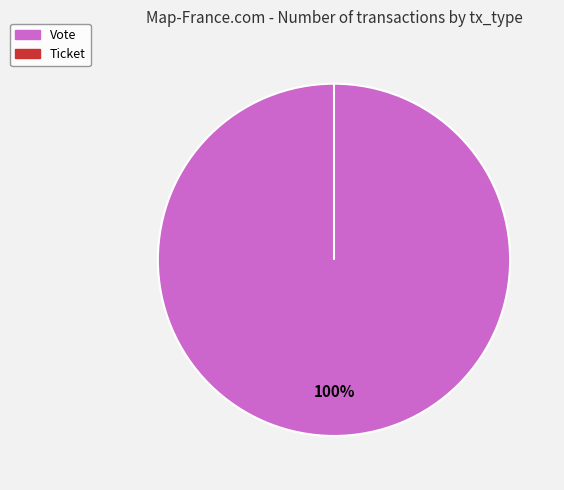

To the nearest percent, what is the combined percentage of Vote and Ticket?

100%